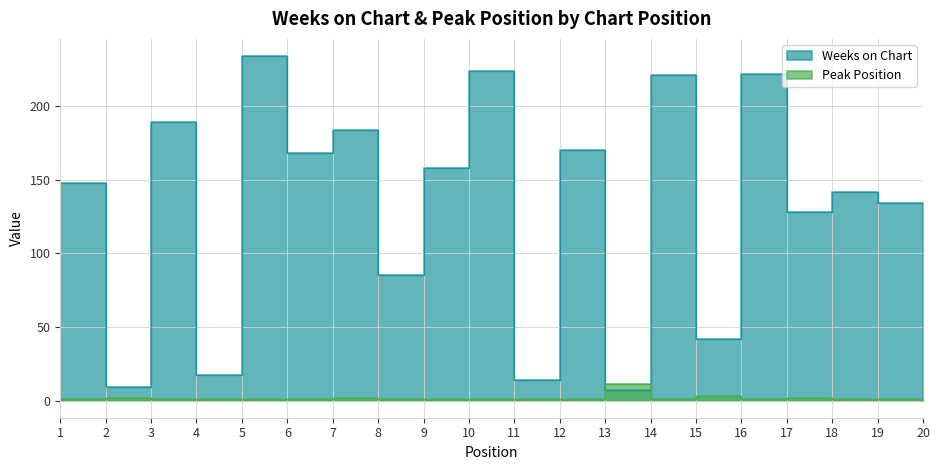

Reading left to right, extract all data points from this chart.

Weeks on Chart: 148	9	189	17	234	168	184	85	158	224	14	170	7	221	42	222	128	142	134	115
Peak Position: 1	2	1	1	1	1	2	1	1	1	1	1	11	1	3	1	2	1	1	1